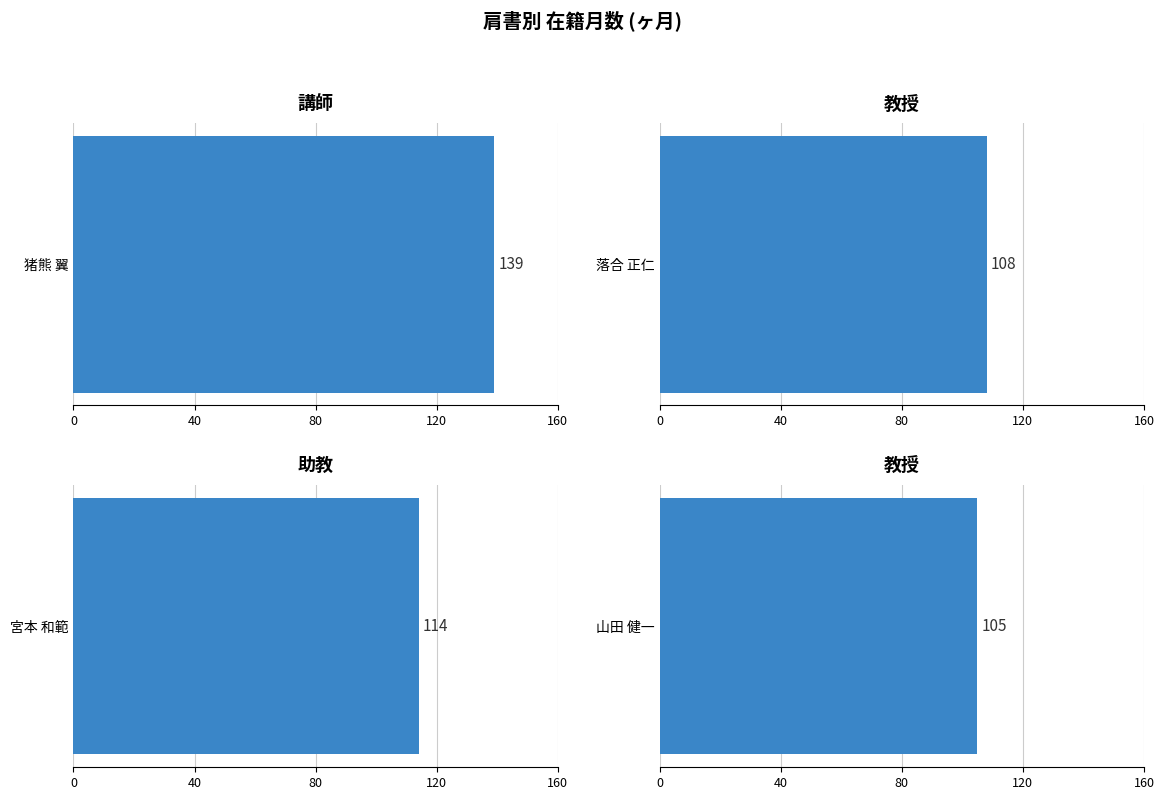

What is the label of the 3rd bar from the left?

助教